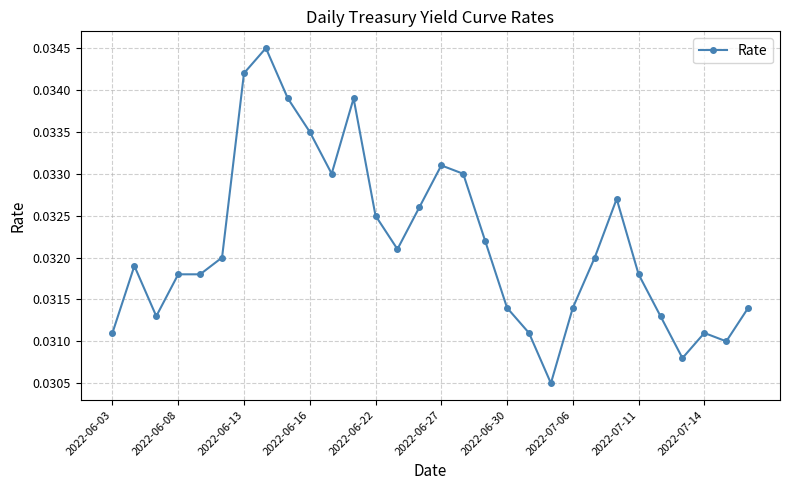

What is the sum of all values?

1.0